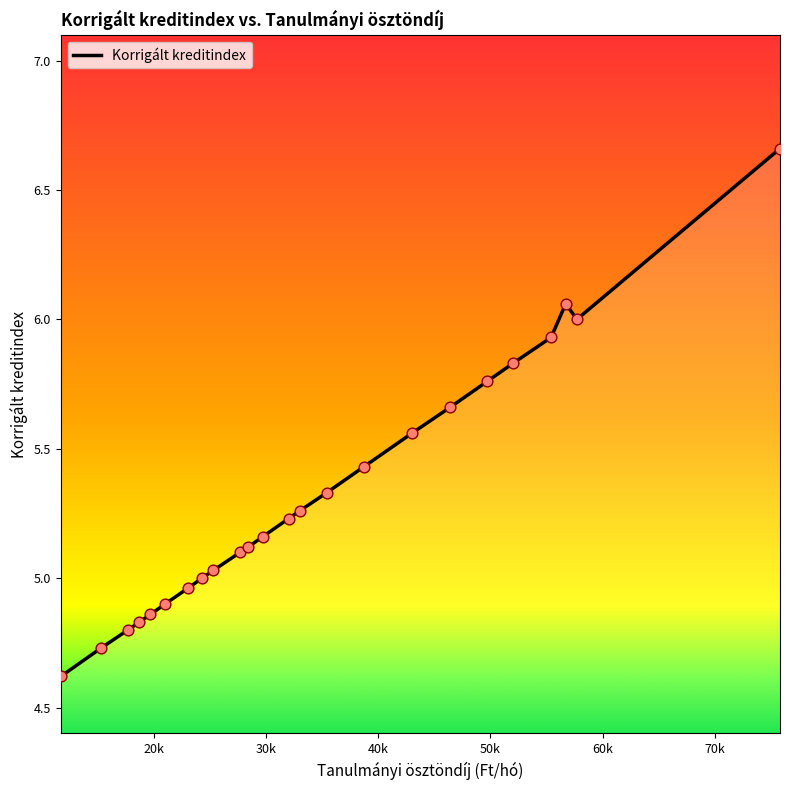

What is the smallest value displayed?

4.6